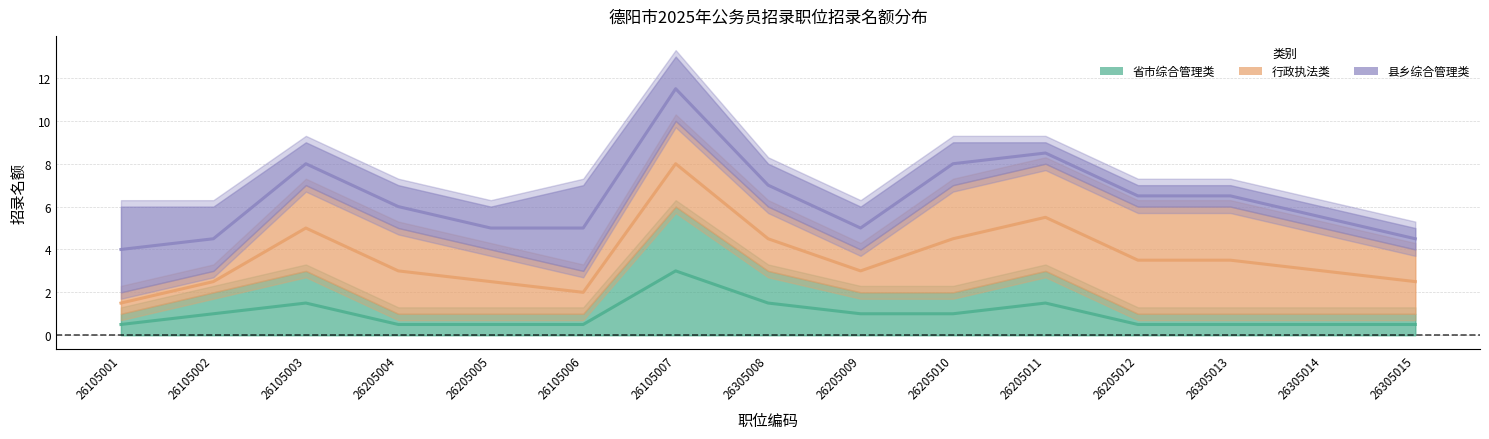

True or false: 省市综合管理类 and 县乡综合管理类 intersect in this chart.

False